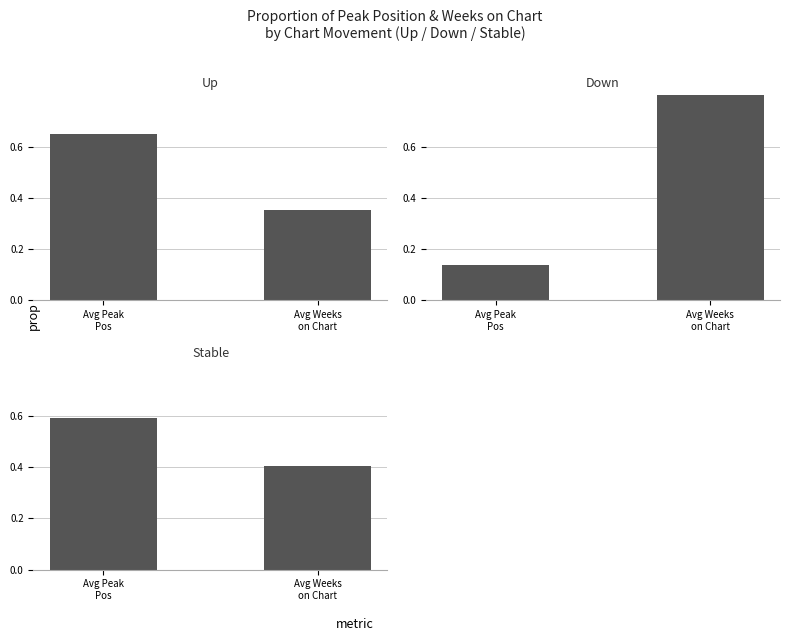

Which category has the highest value in the Stable series?

Avg Peak
Pos